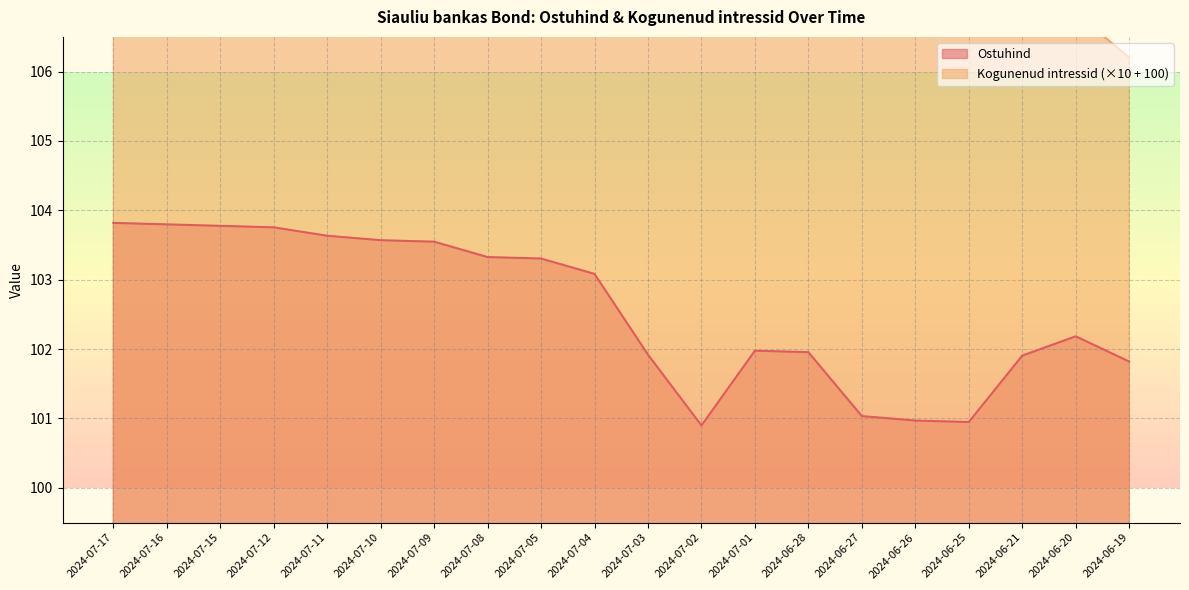

True or false: Ostuhind and Kogunenud intressid cross at least once.

False